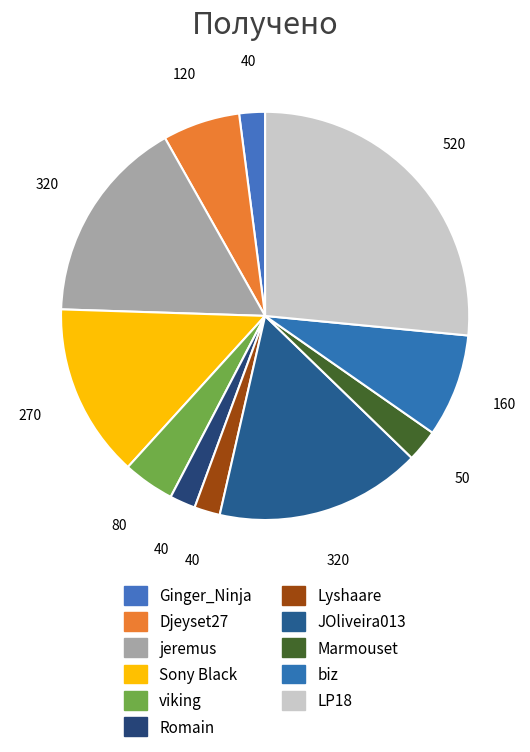

How many segments does this pie chart have?

11